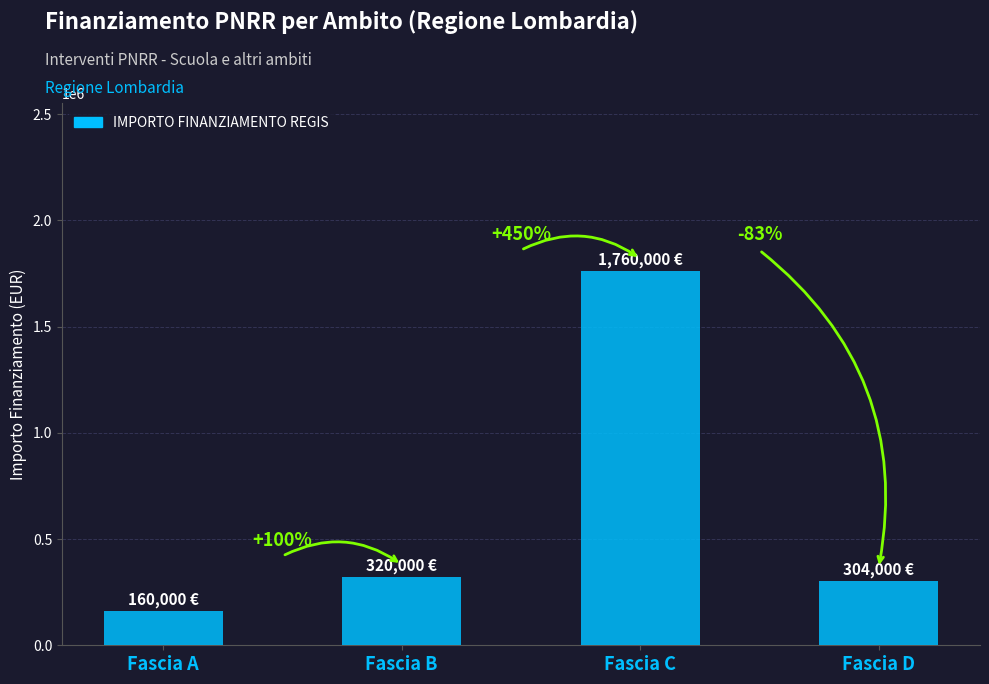

What is the ratio of the value at Fascia D to the value at Fascia A?

1.9